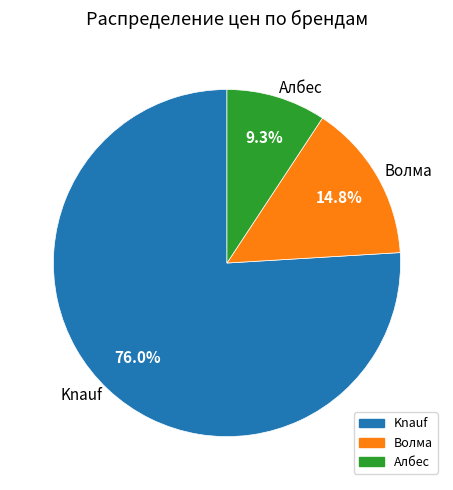

How many slices are in this pie chart?

3